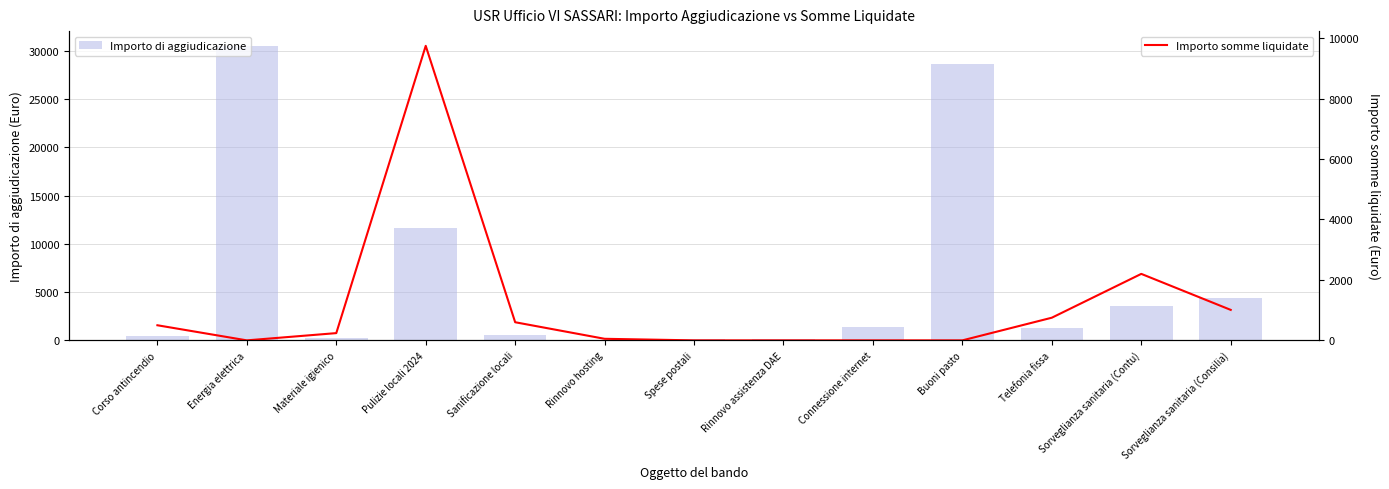

What is the difference between the second highest and second lowest values in the Importo di aggiudicazione series?

28523.0